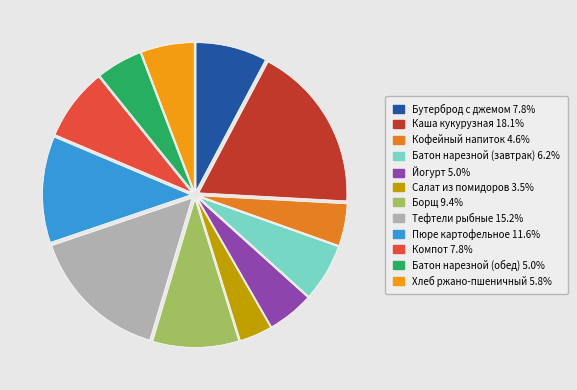

To the nearest percent, what is the average slice percentage?

8%